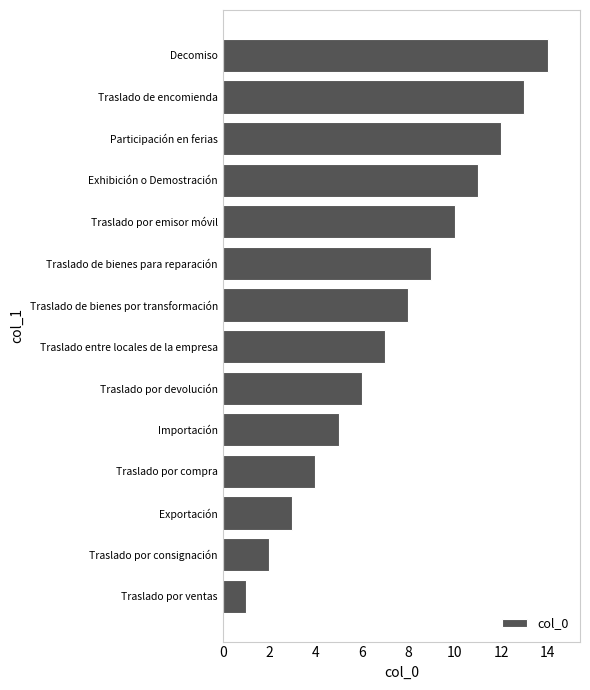

What is the difference between the maximum and minimum values?

13